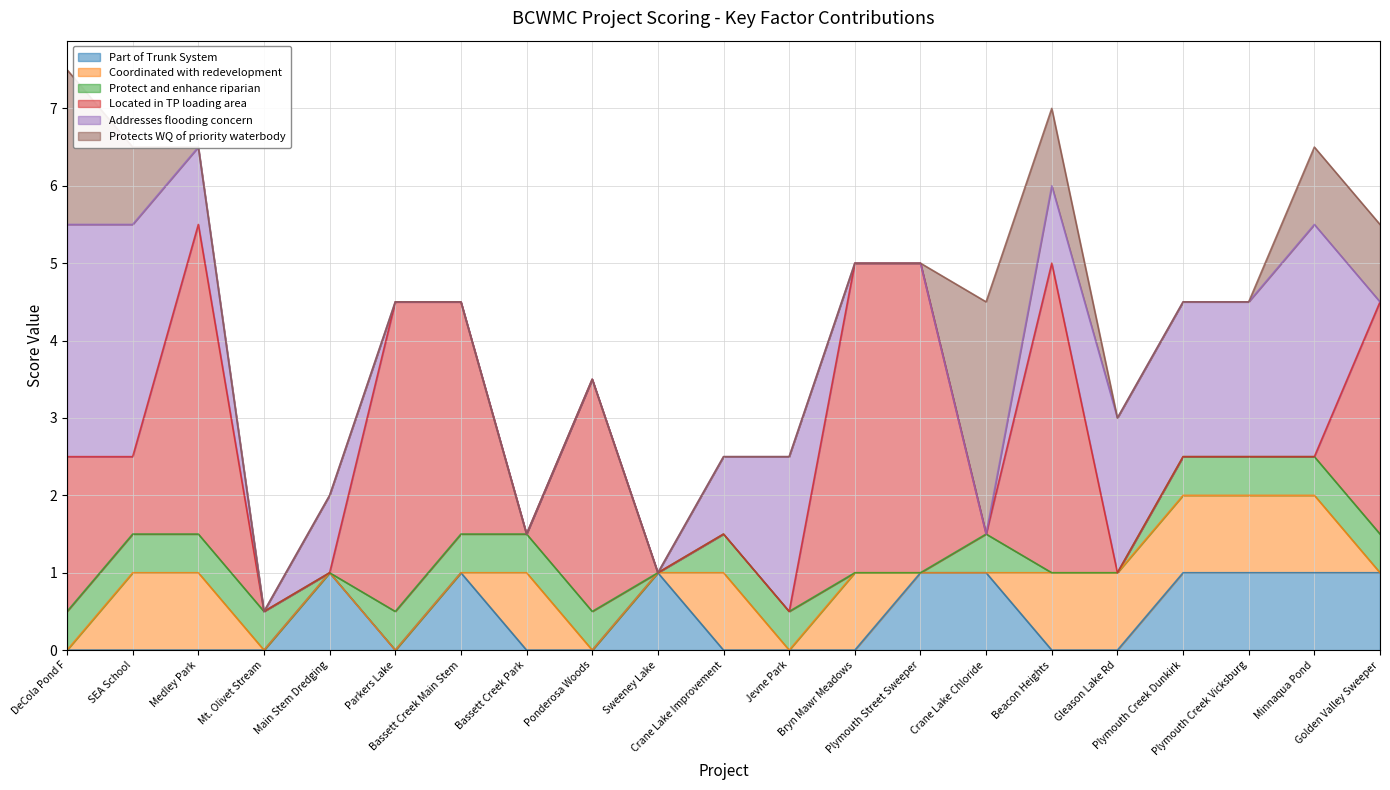

At which category is the sum across all series the highest?

DeCola Pond F